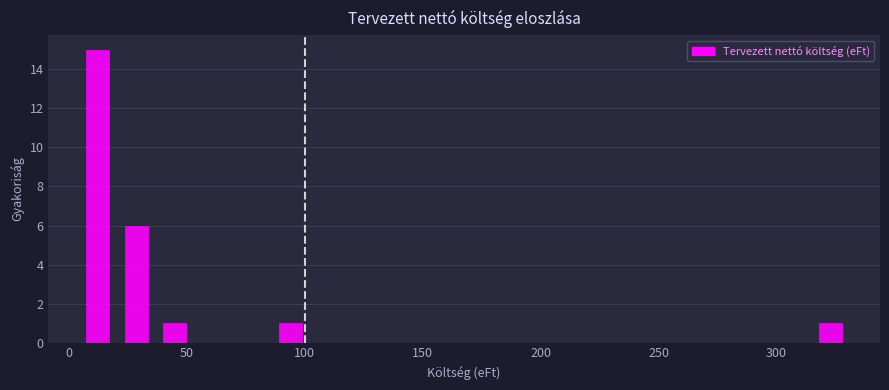

Read against the x-axis, roughly where is the centre of the tallest bar?

10